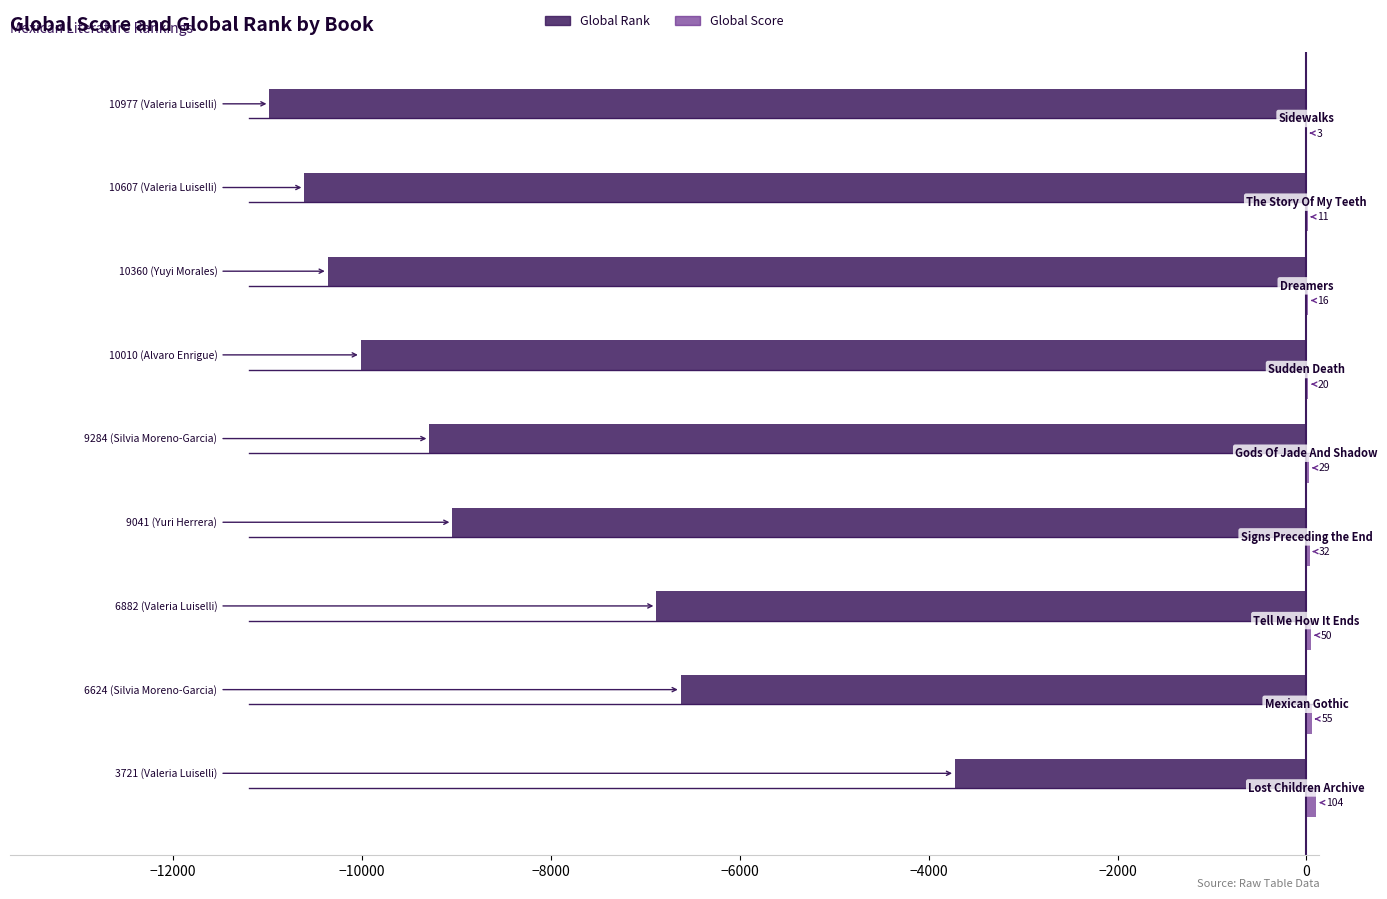

What is the greatest value displayed?

104